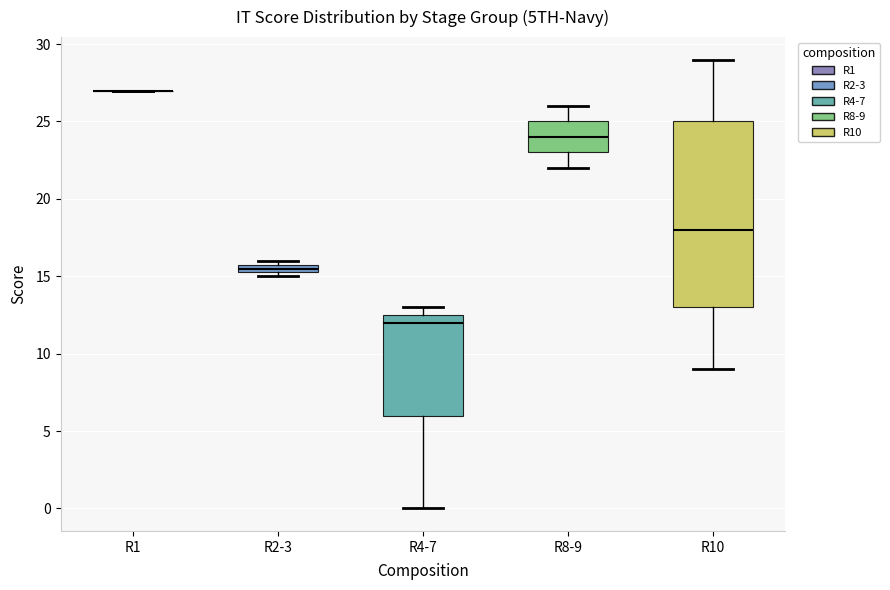

Which box is the tallest, from its lower edge to its upper edge?

R10